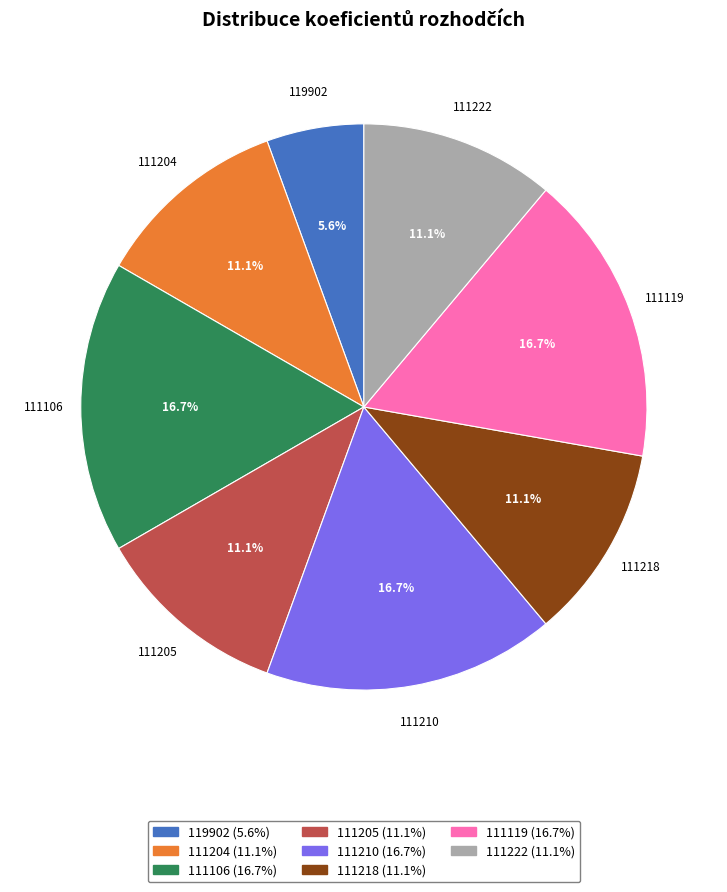

Is there any slice that represents more than half of the pie?

No